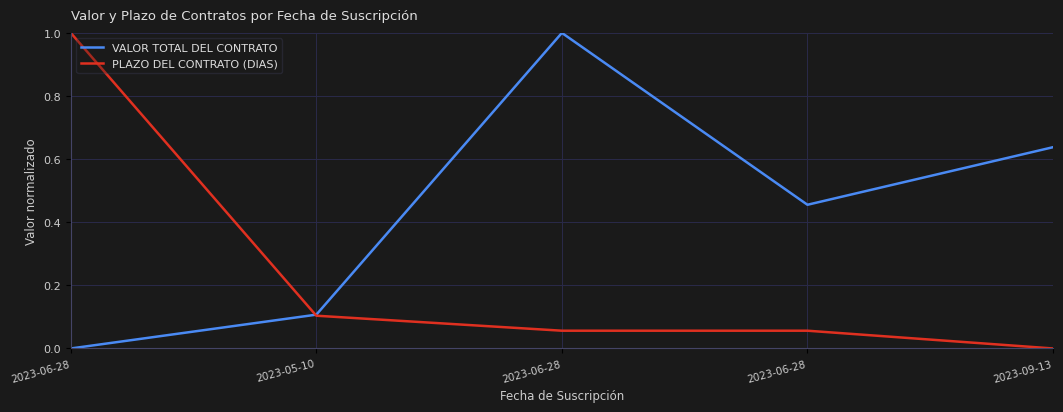

What is the difference between the maximum and minimum values in the PLAZO DEL CONTRATO (DIAS) series?

1.0